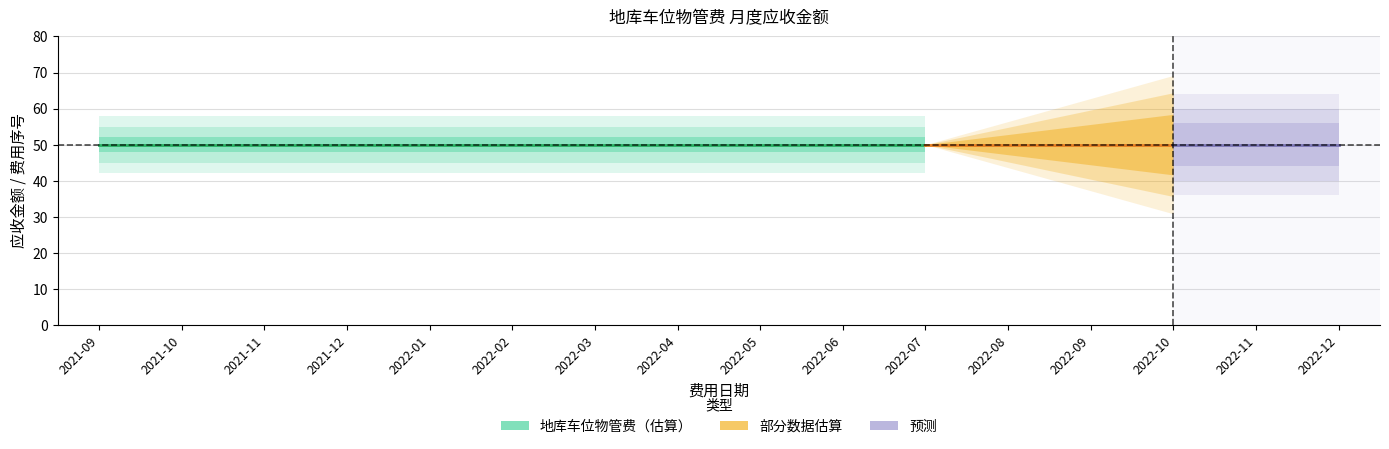

What is the label of the 16th point from the right?

2021-09